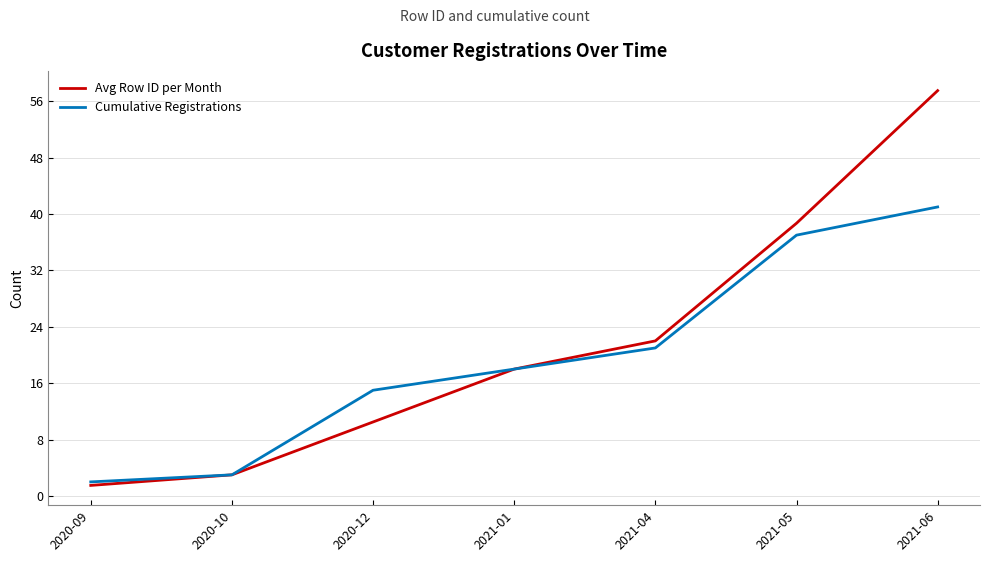

True or false: Avg Row ID per Month has more than 0 interior local peaks.

False